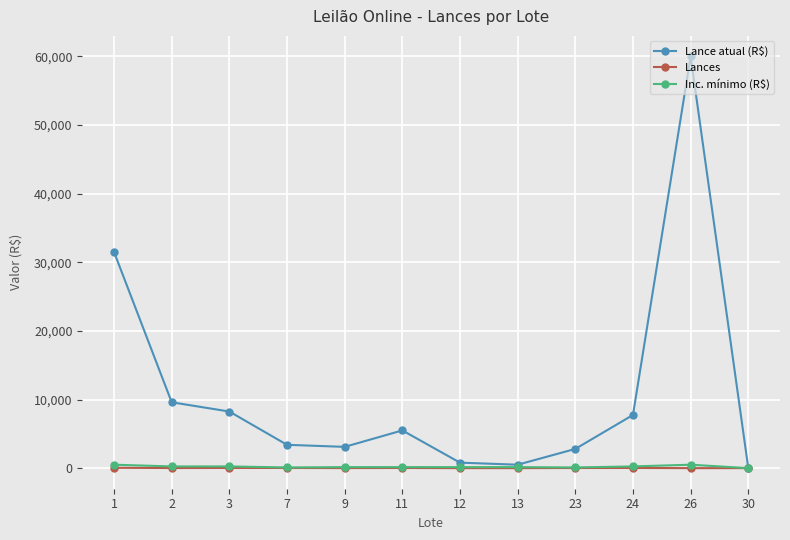

Which series has the largest total across all categories?

Lance atual (R$)